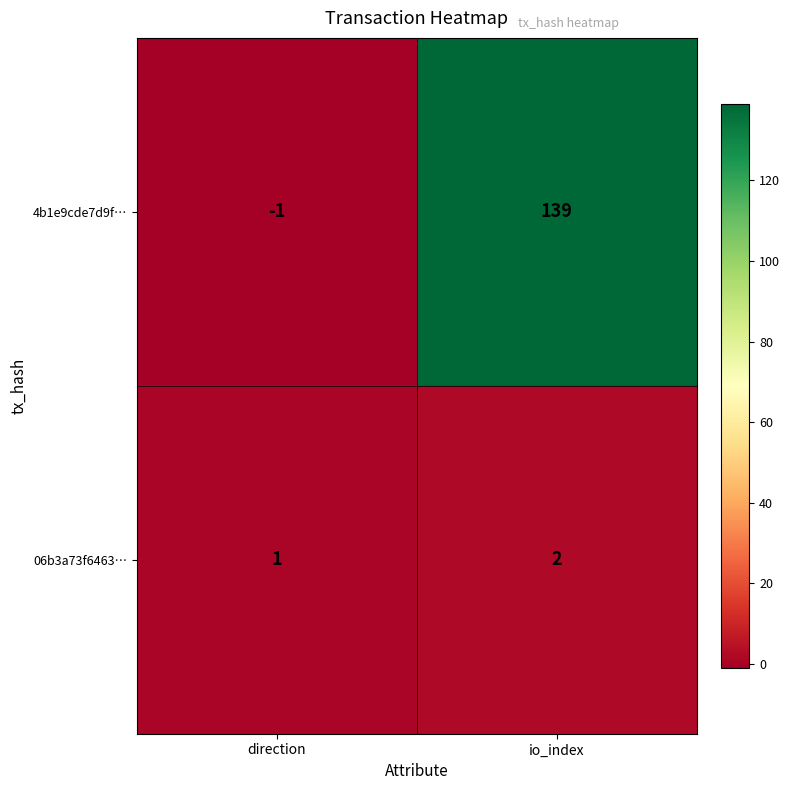

List the series in order of their overall mean, lowest first.

06b3a73f6463…, 4b1e9cde7d9f…